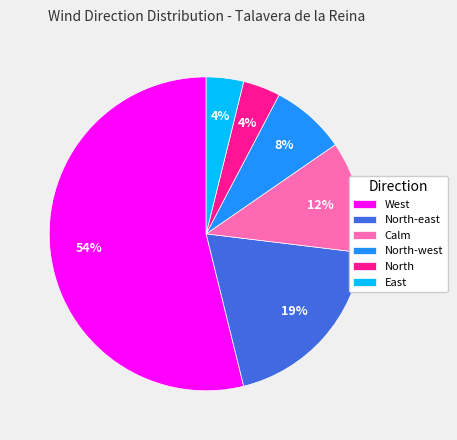

Approximately how many times larger is the value at East compared to North-east?

0.2